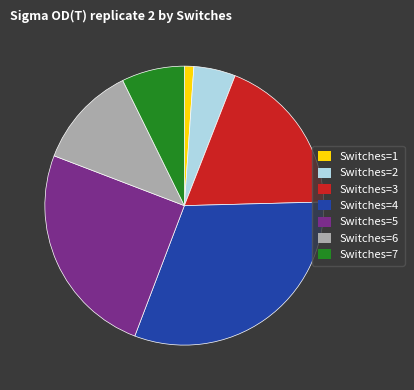

Which category has the biggest portion of the pie?

Switches=4